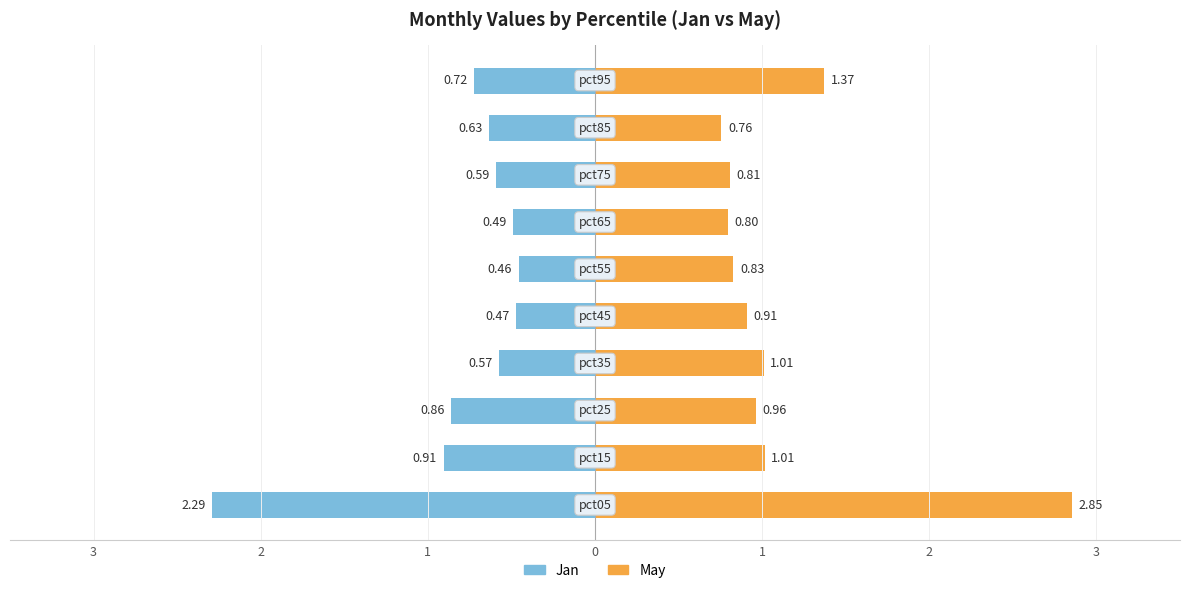

How many bars are there in total?

20